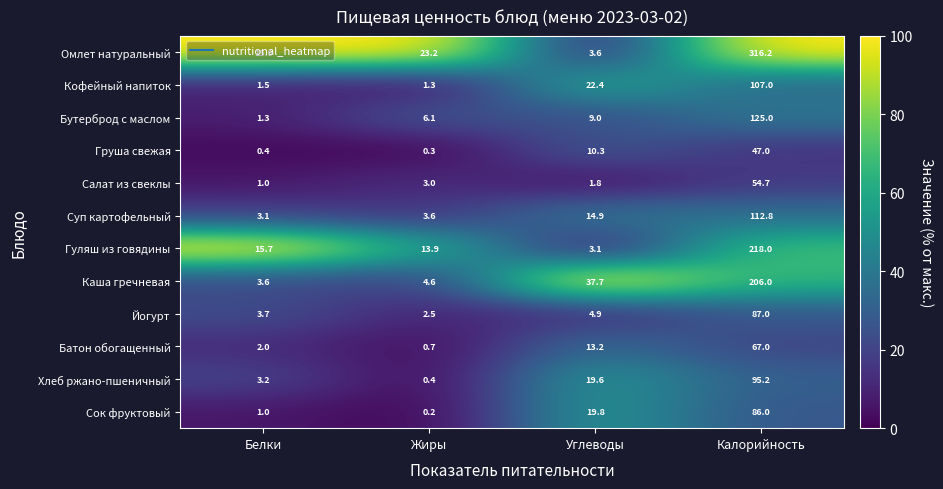

Is it true that Омлет натуральный equals 40.0 at Жиры?

False